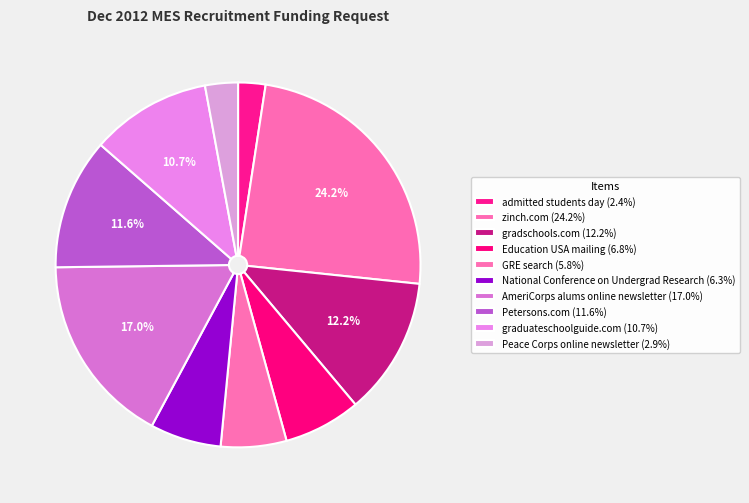

How many slices are in this pie chart?

10